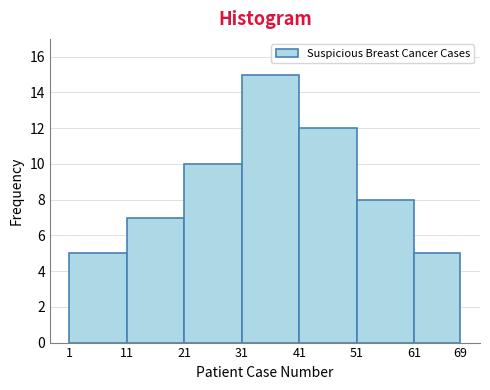

Reading left to right, transcribe this chart: for each bar, give the range it covers on the x-axis and its height. The values are not printed on the chart, so give them approximately, as read against the axis.

1 to 11: 5
11 to 21: 7
21 to 31: 10
31 to 41: 15
41 to 51: 12
51 to 61: 8
61 to 69: 5